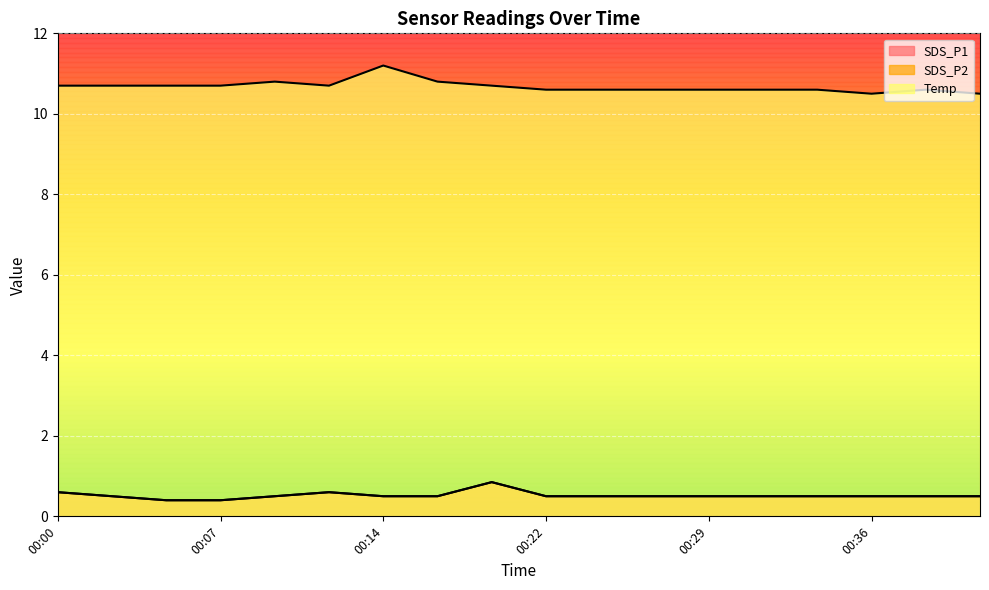

What is the difference between the second highest and second lowest values in the Temp series?

0.3